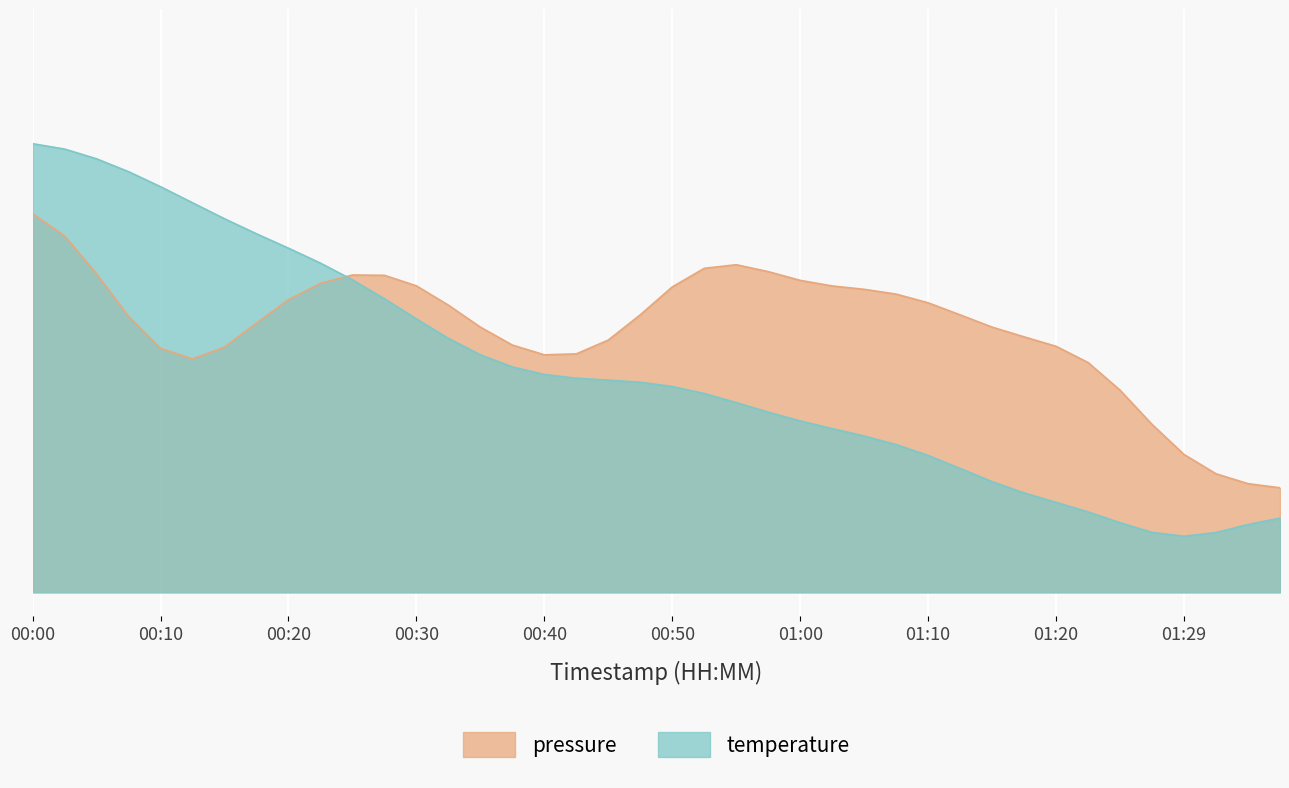

Rank the categories by value from highest to lowest.

00:00, 00:02, 00:05, 00:07, 00:10, 00:12, 00:15, 00:17, 00:20, 00:22, 00:25, 00:27, 00:30, 00:32, 00:35, 00:37, 00:40, 00:42, 00:45, 00:47, 00:50, 00:52, 00:55, 00:57, 01:00, 01:02, 01:05, 01:07, 01:10, 01:12, 01:15, 01:17, 01:20, 01:22, 01:37, 01:25, 01:34, 01:27, 01:32, 01:29